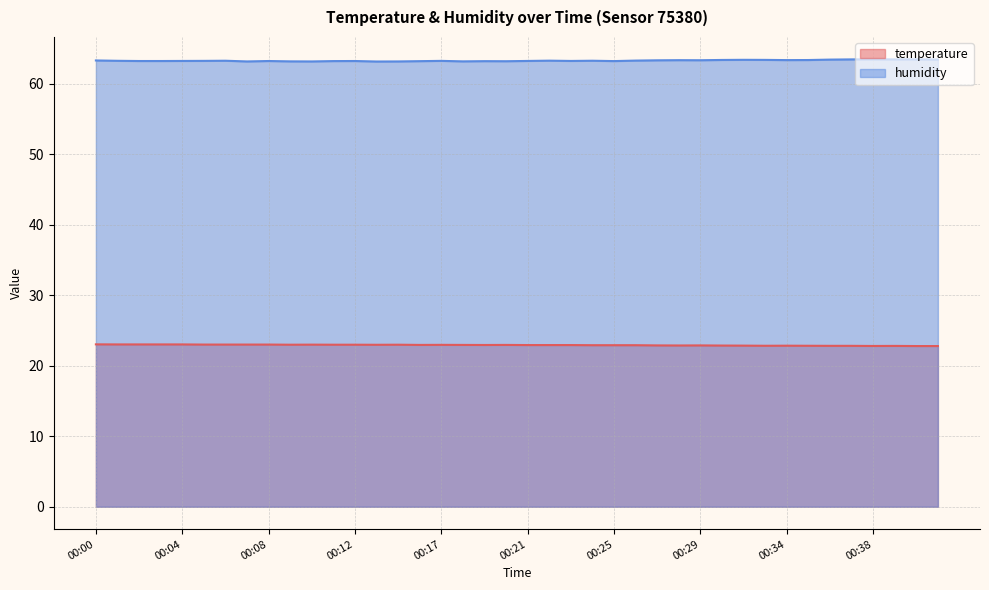

True or false: humidity has more than 0 points higher than both neighbors.

True